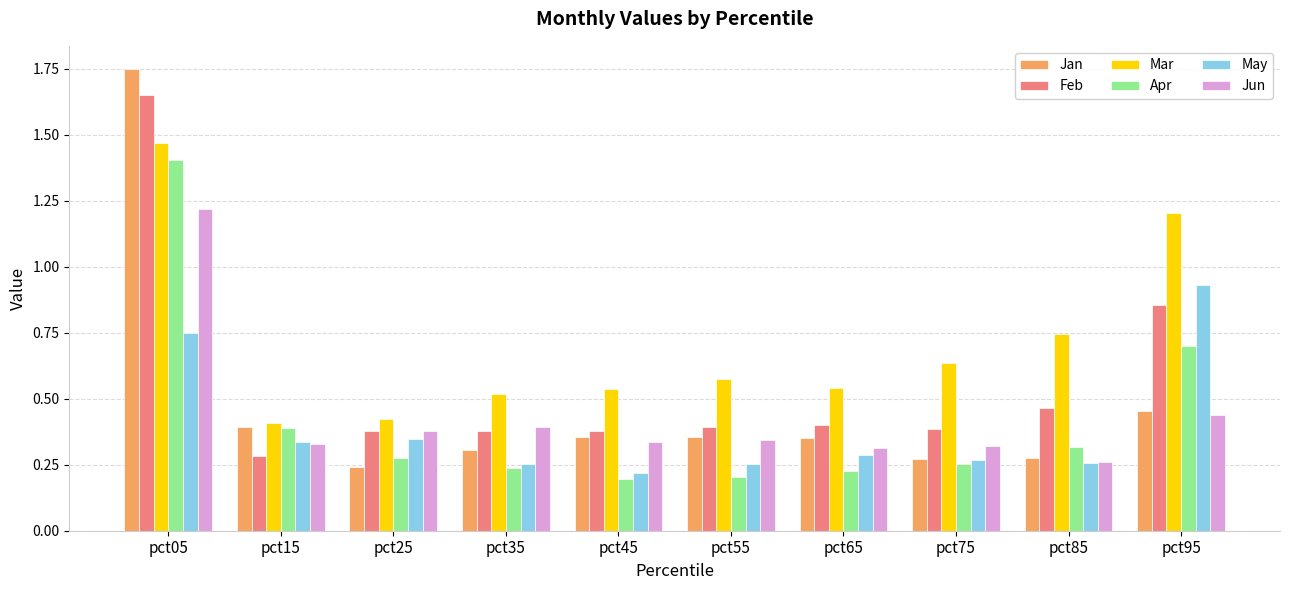

What is the approximate value of Jun at pct05?

1.2